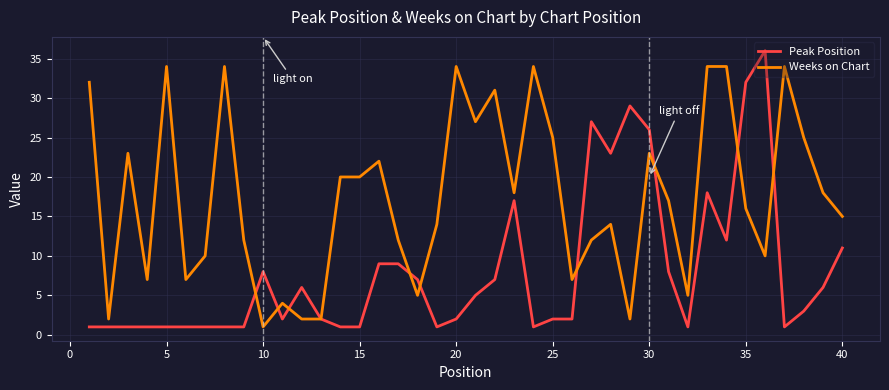

What is the highest value of the Peak Position series?

36